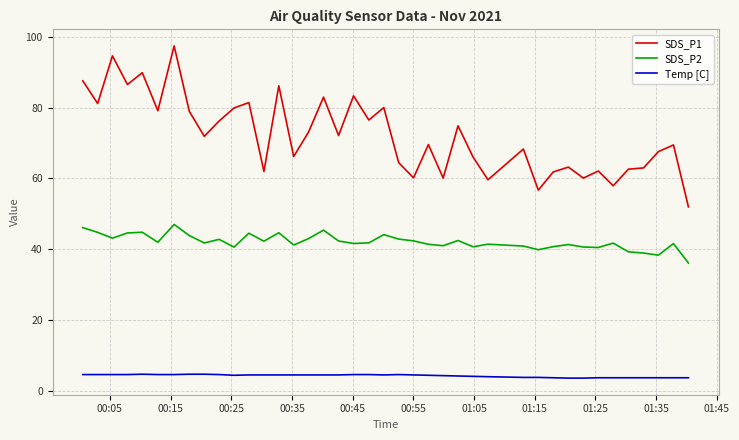

Which series has the widest spread of values?

SDS_P1